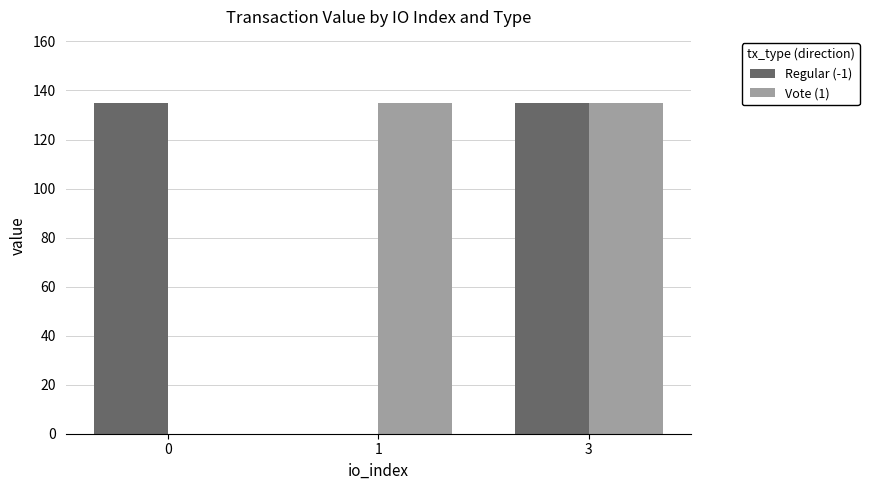

How many data points does each series have?

3